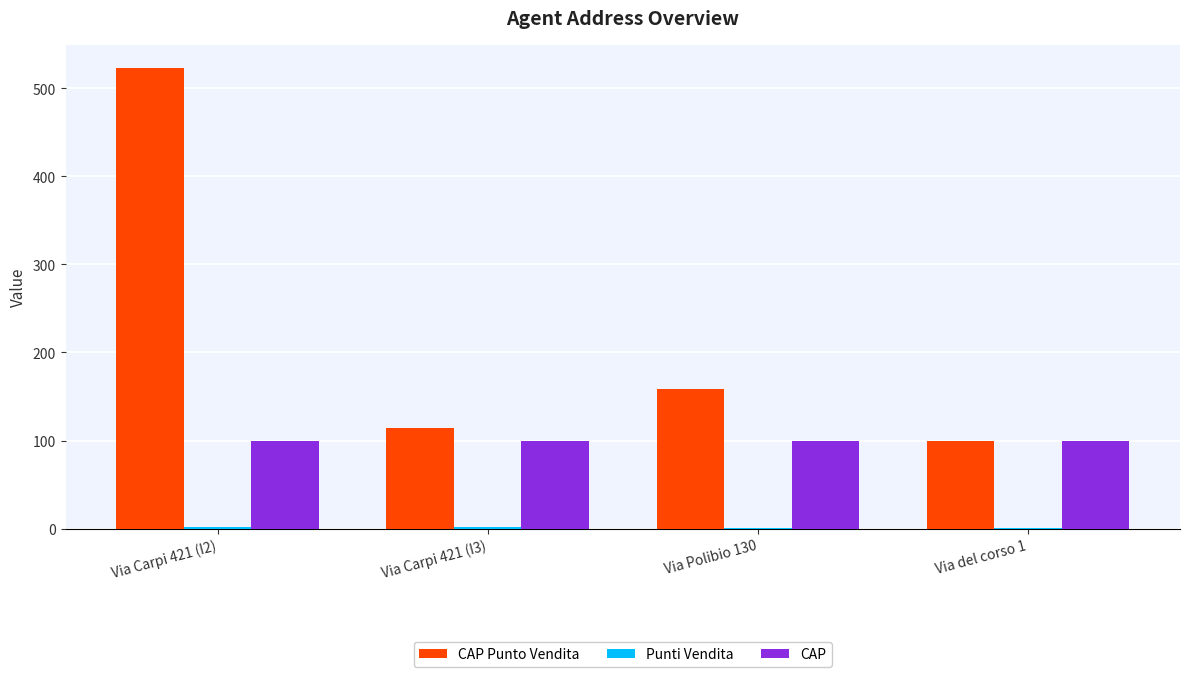

Which label corresponds to the largest value in the chart?

Via Carpi 421 (I2)